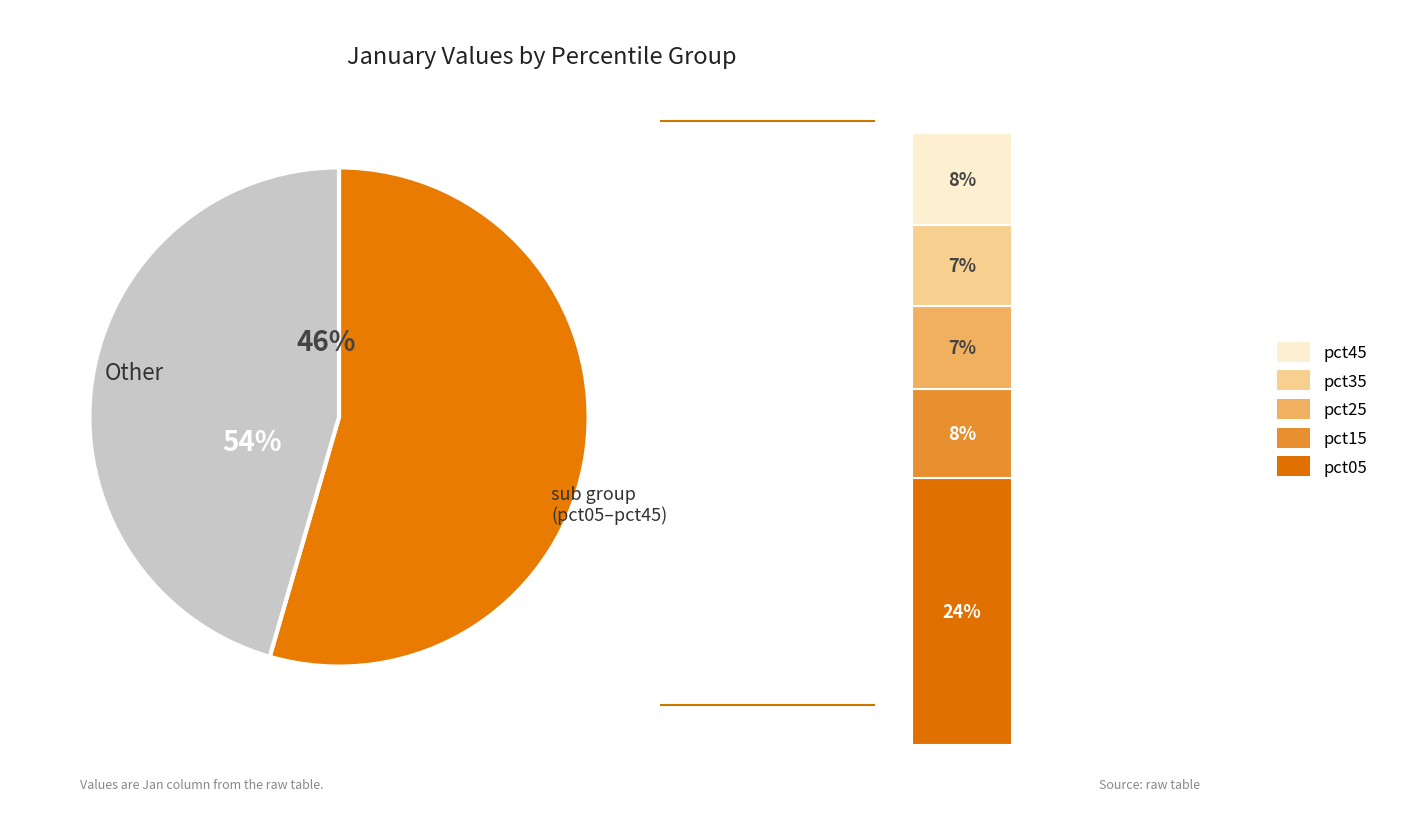

To the nearest percent, what is the average slice percentage?

10%